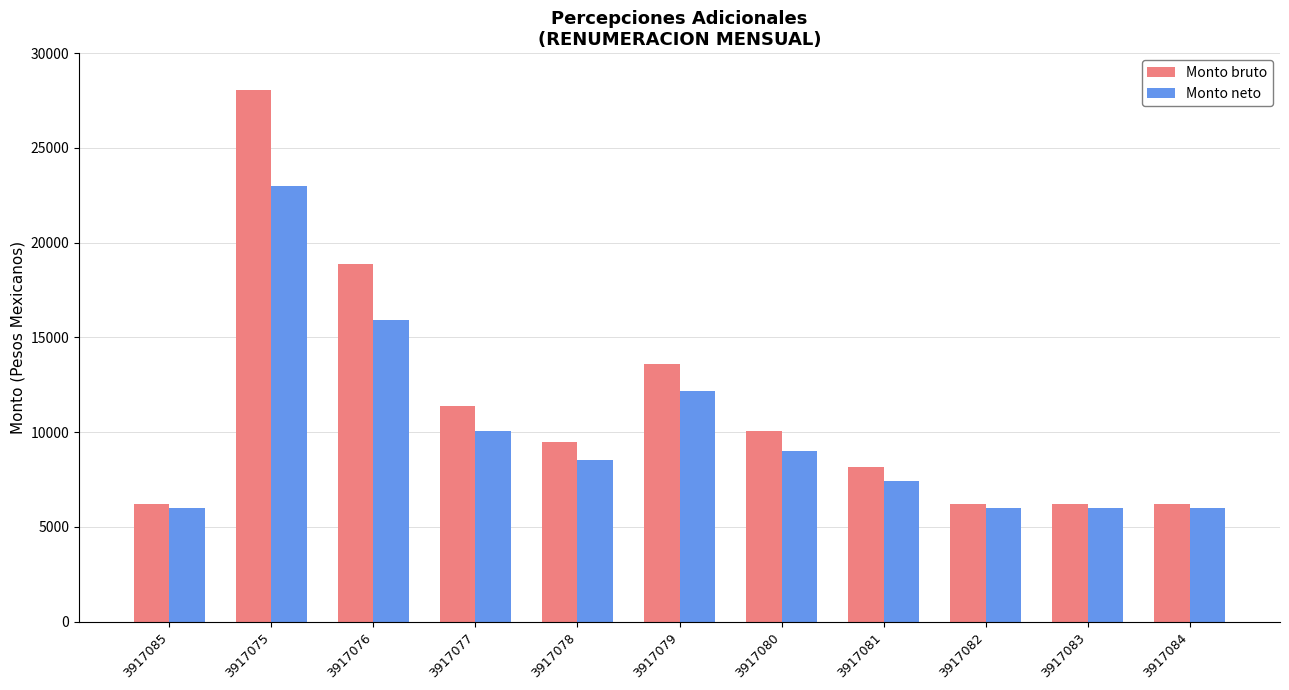

Reading right to left, extract all data points from this chart.

Monto bruto: 6200.0	6200.0	6200.0	8151.0	10075.0	13590.0	9510.0	11400.0	18879.0	28055.0	6200.0
Monto neto: 5983.8	5983.8	5983.8	7428.7	9014.5	12180.2	8550.8	10059.3	15940.8	22993.8	5983.8